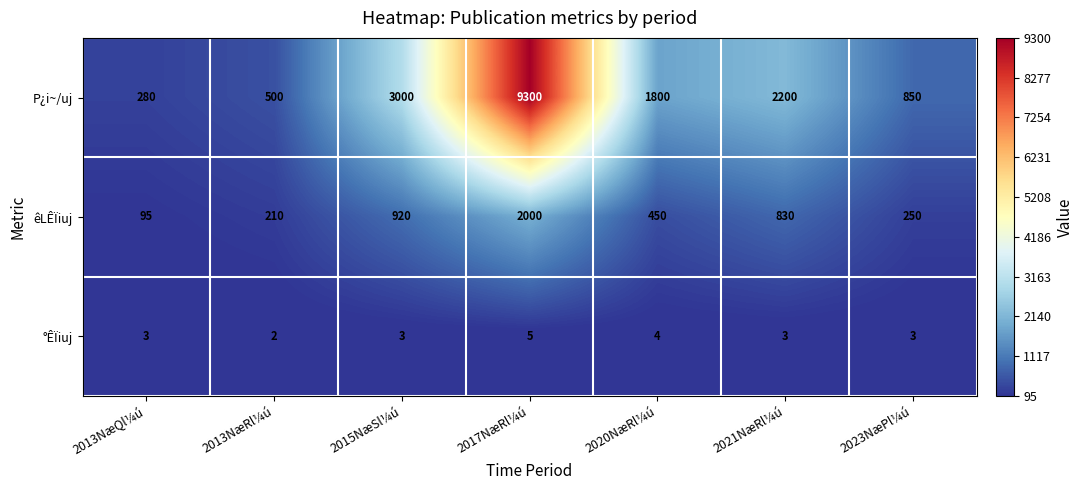

Is the value of P¿i~/uj at 2020NæRl¼ú greater than the value of êLÊÏiuj at 2013NæQl¼ú?

Yes